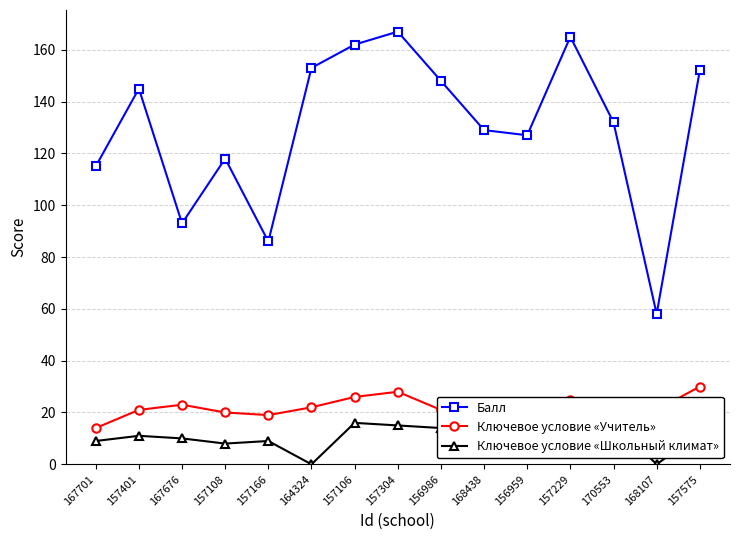

What is the value of the Балл point at the 10th from the left?

129